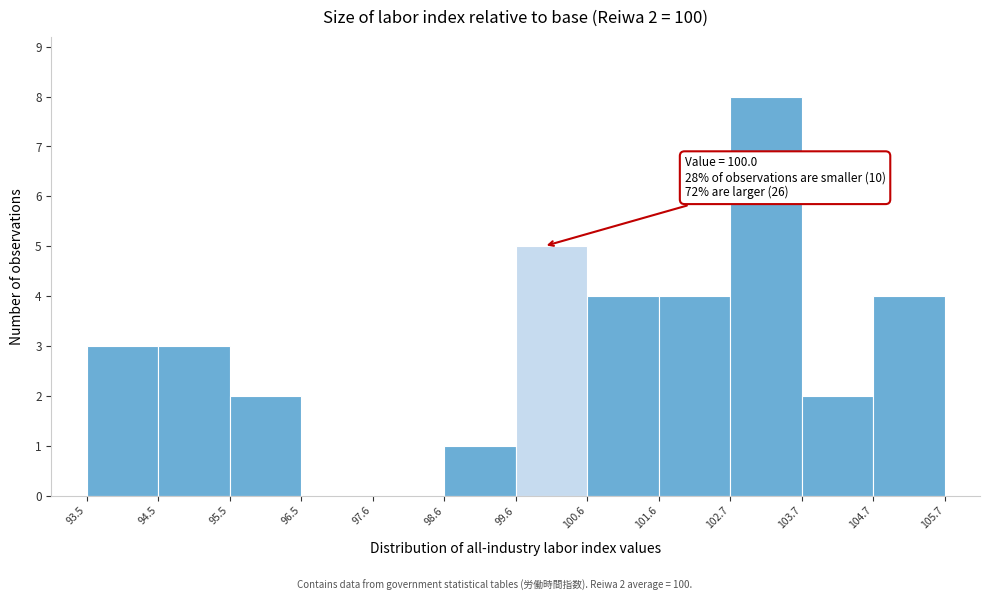

Over which range of the x-axis is the bar tallest?

102.7 to 103.7